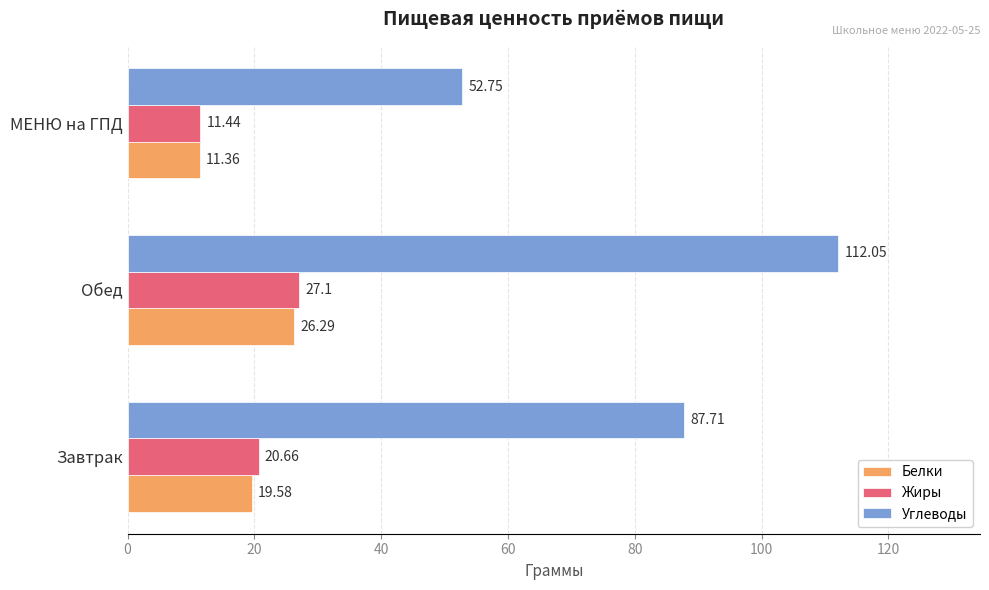

What are all the series names shown in the legend?

Белки, Жиры, Углеводы